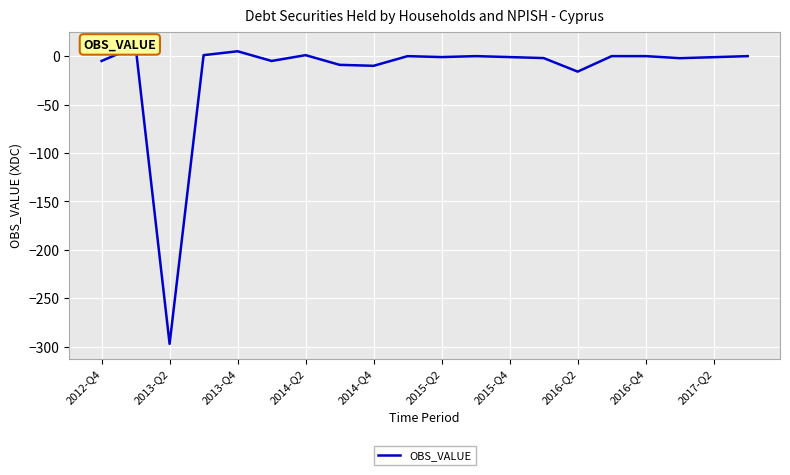

What is the greatest value displayed?

10.0